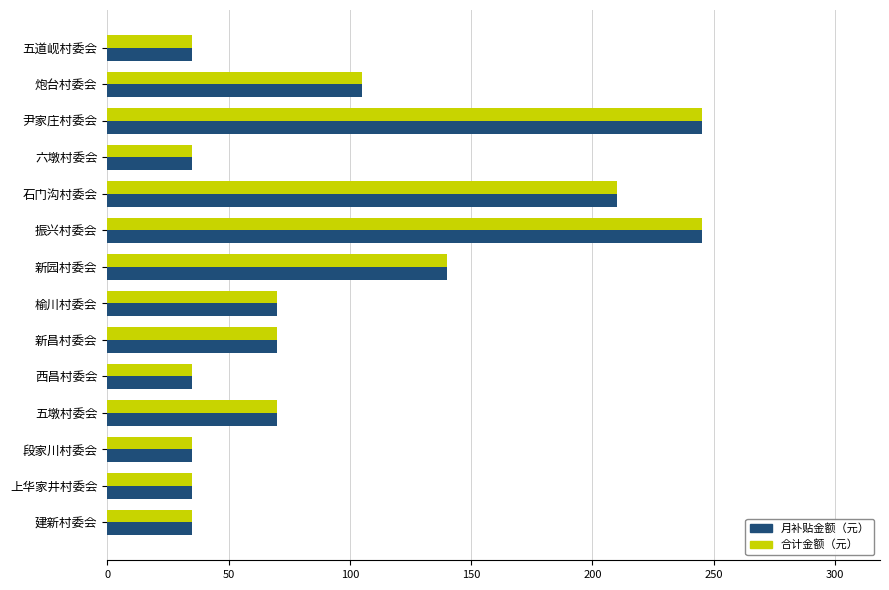

What is the total value across all series at 五墩村委会?

140